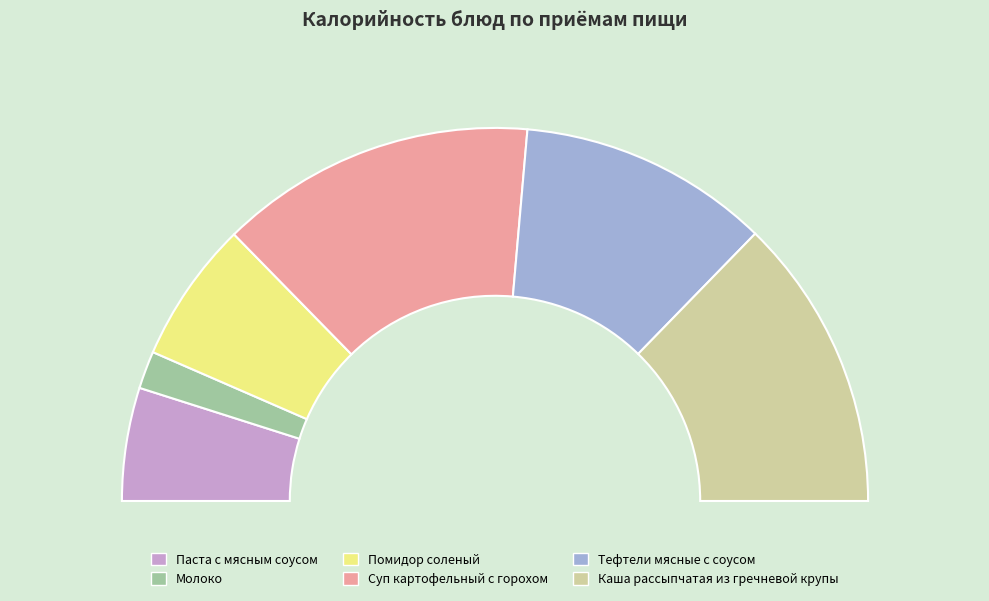

What is the change in value from Суп картофельный с горохом to Каша рассыпчатая из гречневой крупы?

-16.0